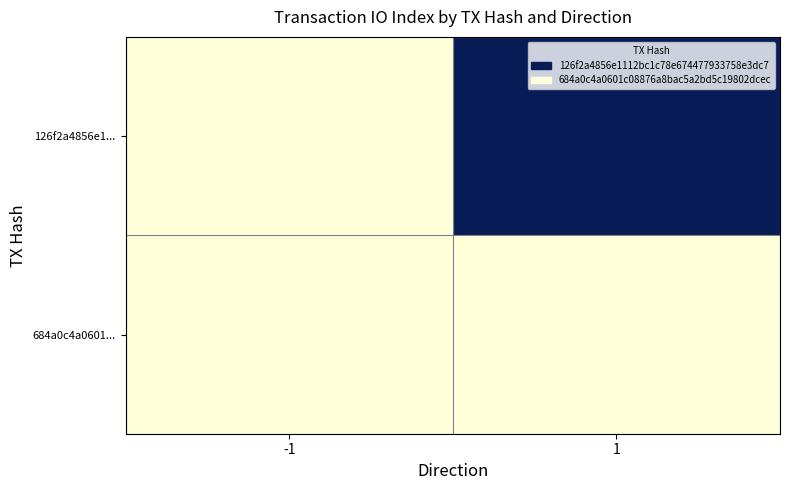

Between -1 and 1, which is larger?

1